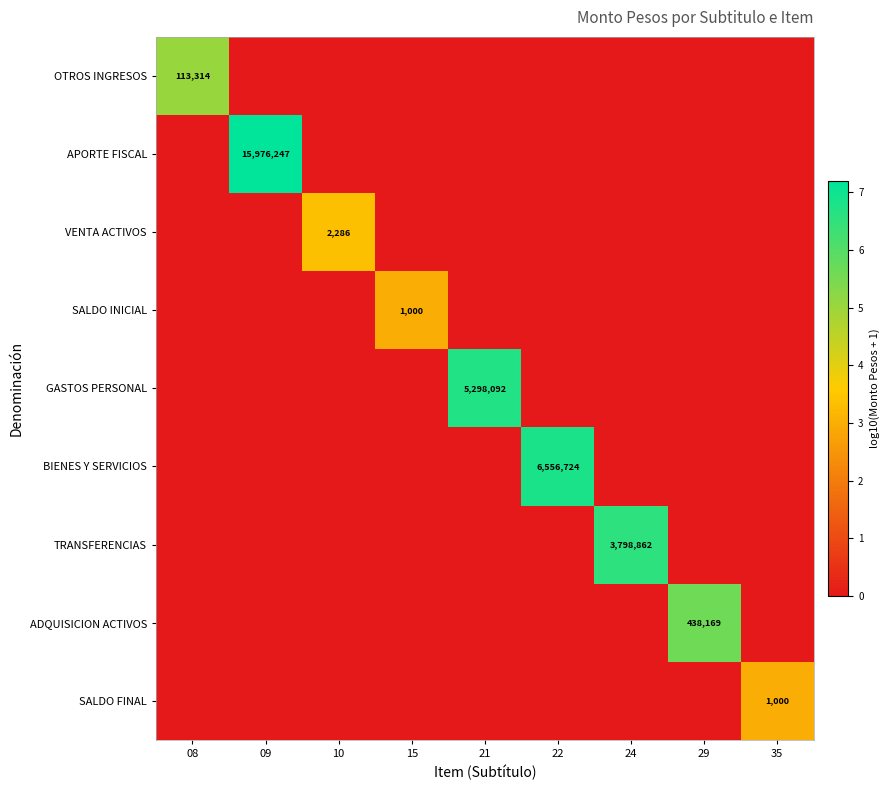

The value of GASTOS PERSONAL at 21 is 7635829. True or false?

False